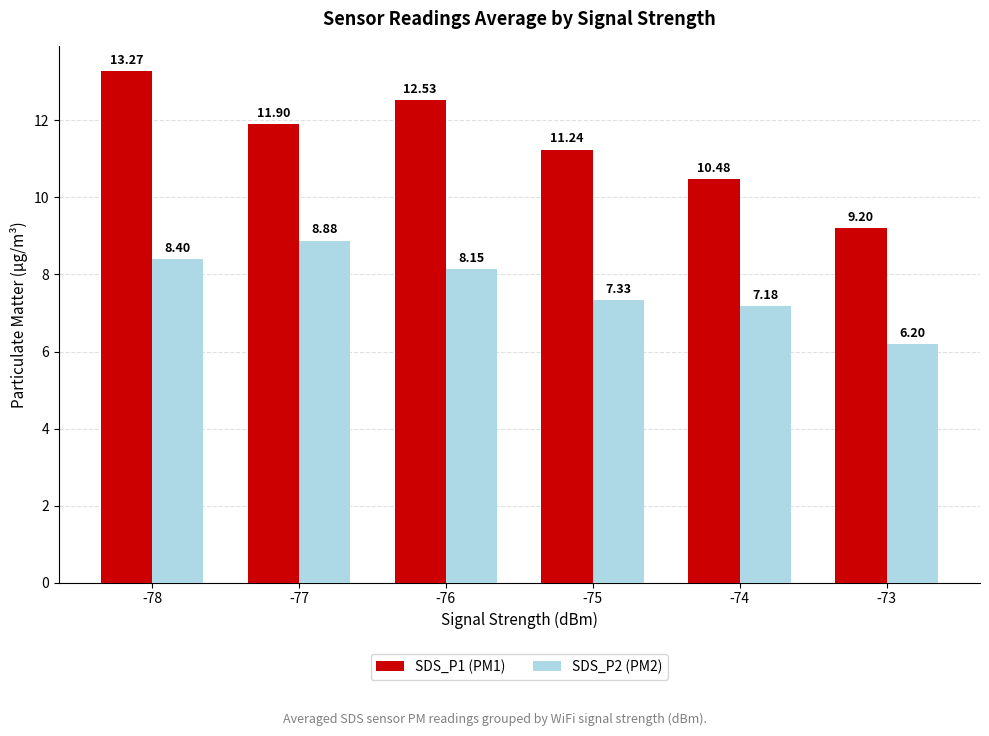

Which series has the largest total across all categories?

SDS_P1 (PM1)